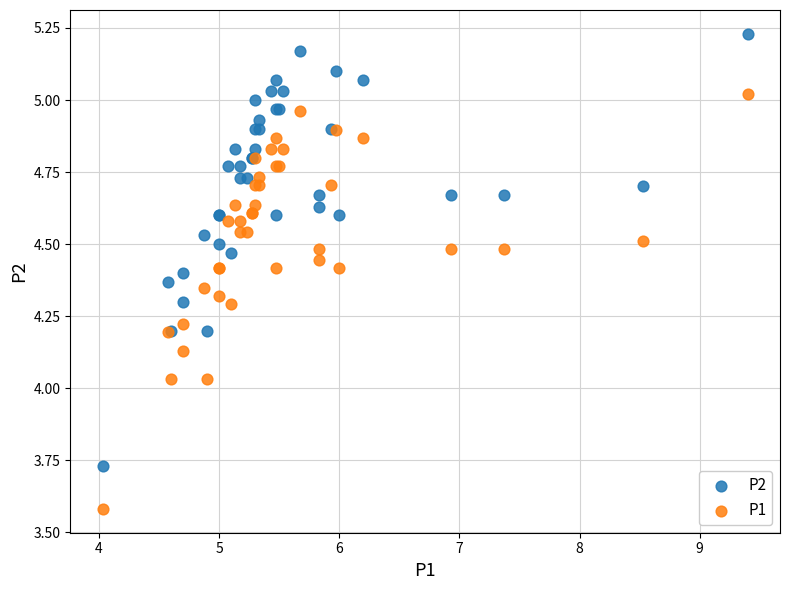

Which series has the largest Y range (max minus min)?

P2